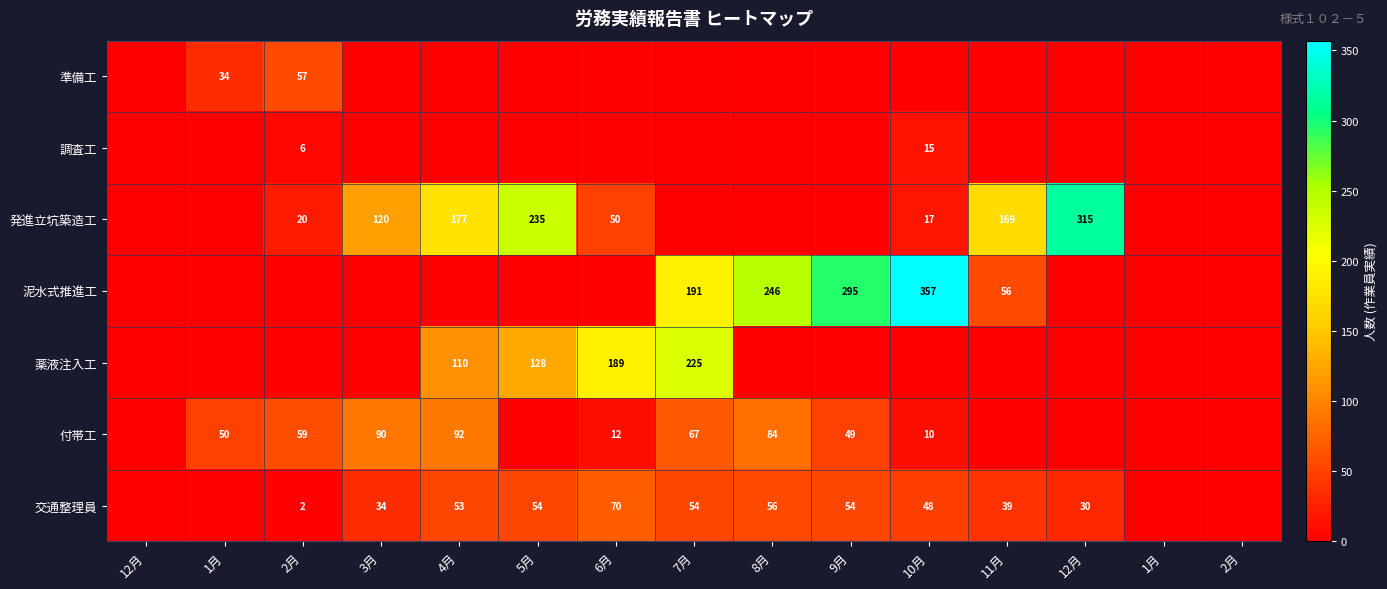

List the series in order of their peak value, highest first.

泥水式推進工, 発進立坑築造工, 薬液注入工, 付帯工, 交通整理員, 準備工, 調査工